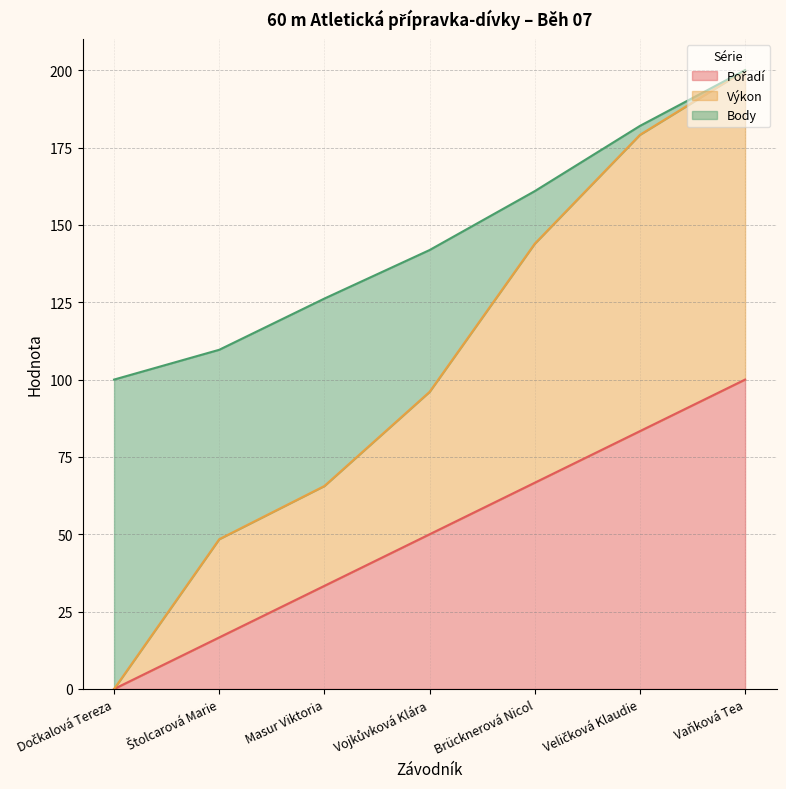

What position from the right is Dočkalová Tereza?

7